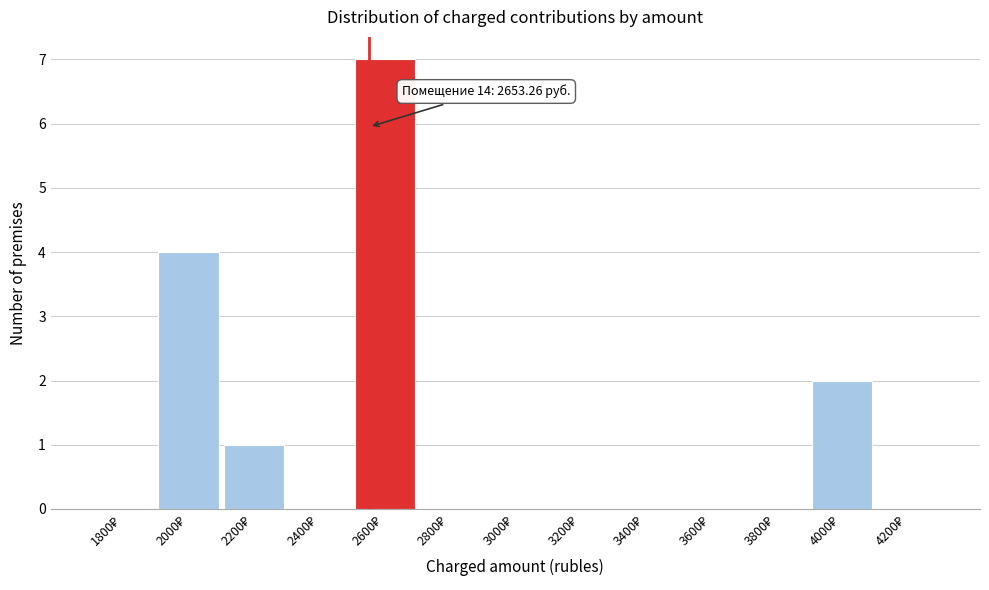

What is the sum of all values?

14